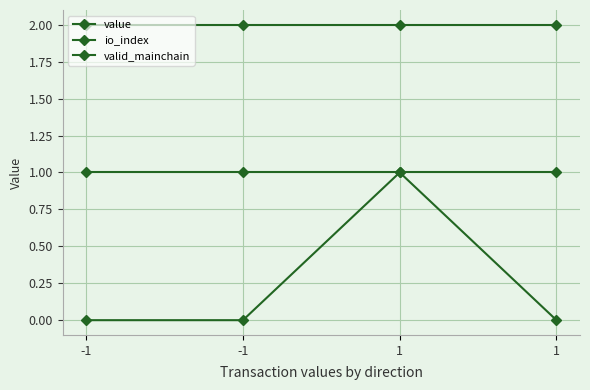

True or false: valid_mainchain has more than 1 points higher than both neighbors.

False